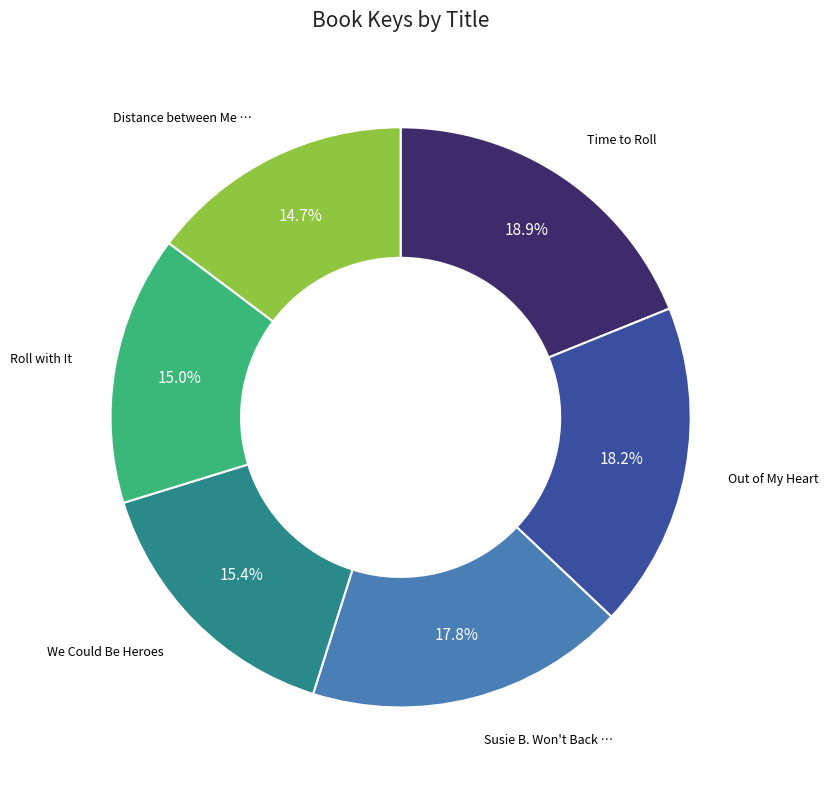

Is there a majority slice in this chart?

No